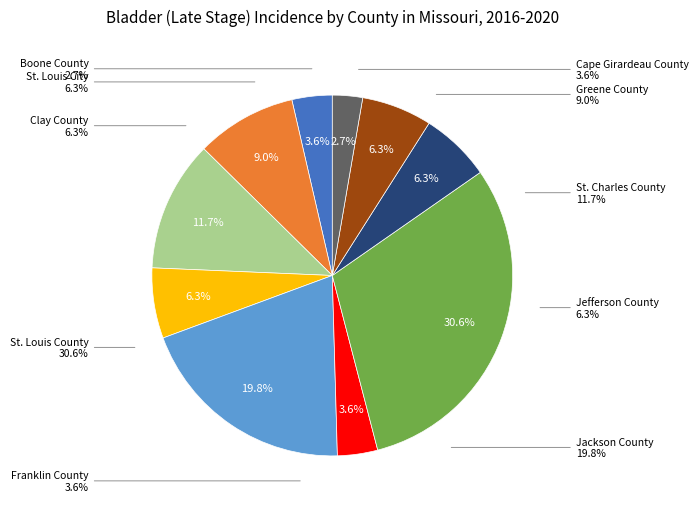

To the nearest percent, what percentage of the pie is Boone County?

3%